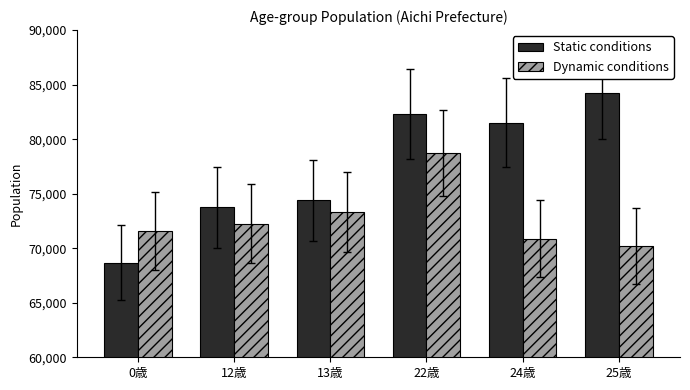

Which series changed the most between 22歳 and 25歳?

Dynamic conditions